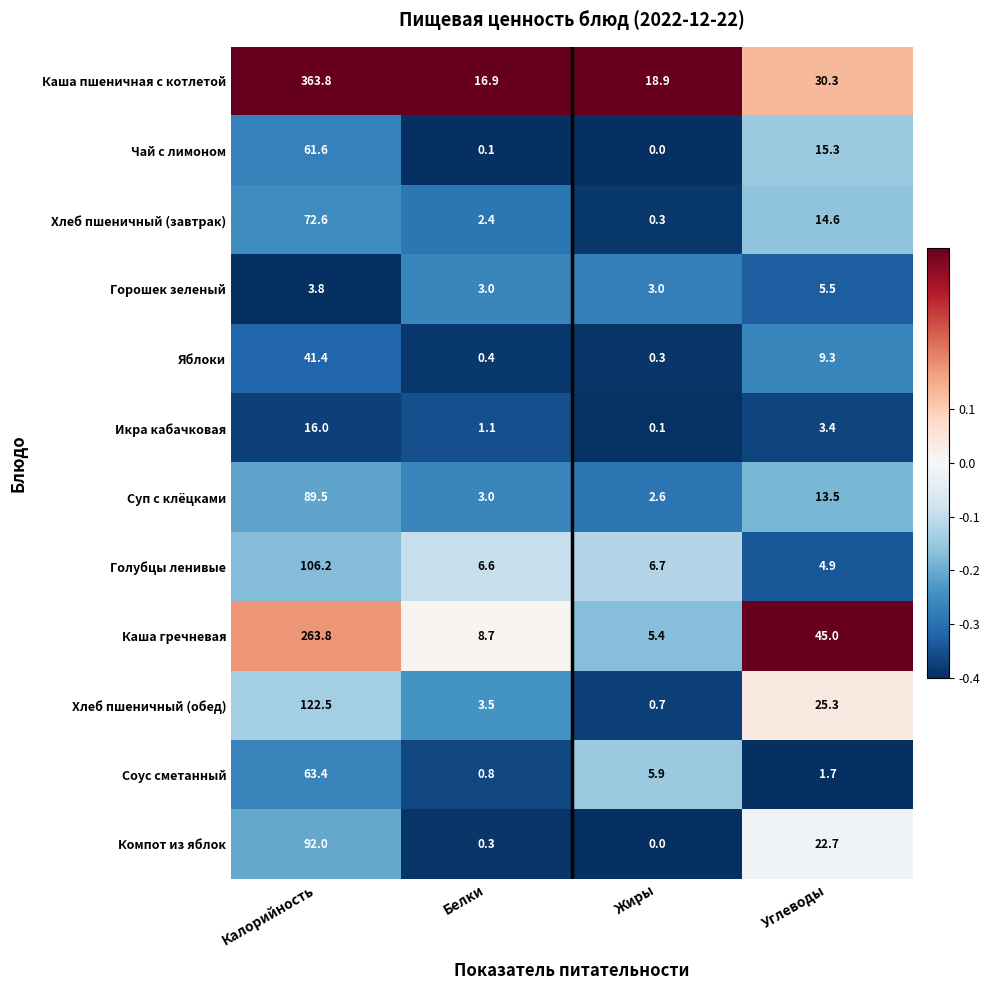

What is the approximate value of Хлеб пшеничный (обед) at Белки?

3.5